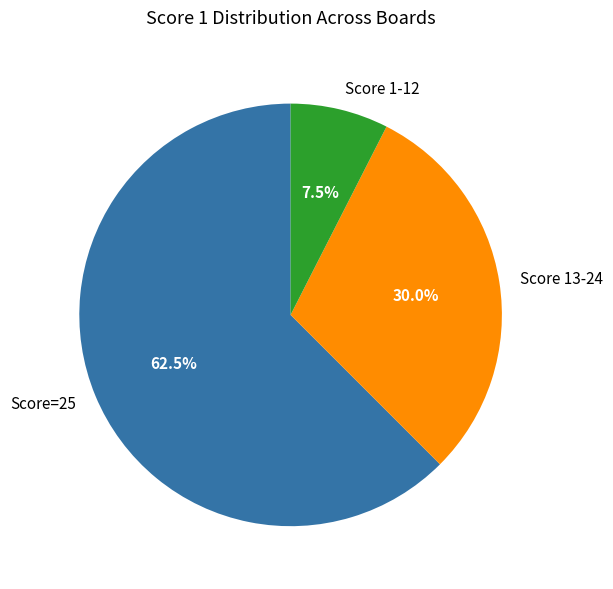

Count the number of slices in the pie.

3